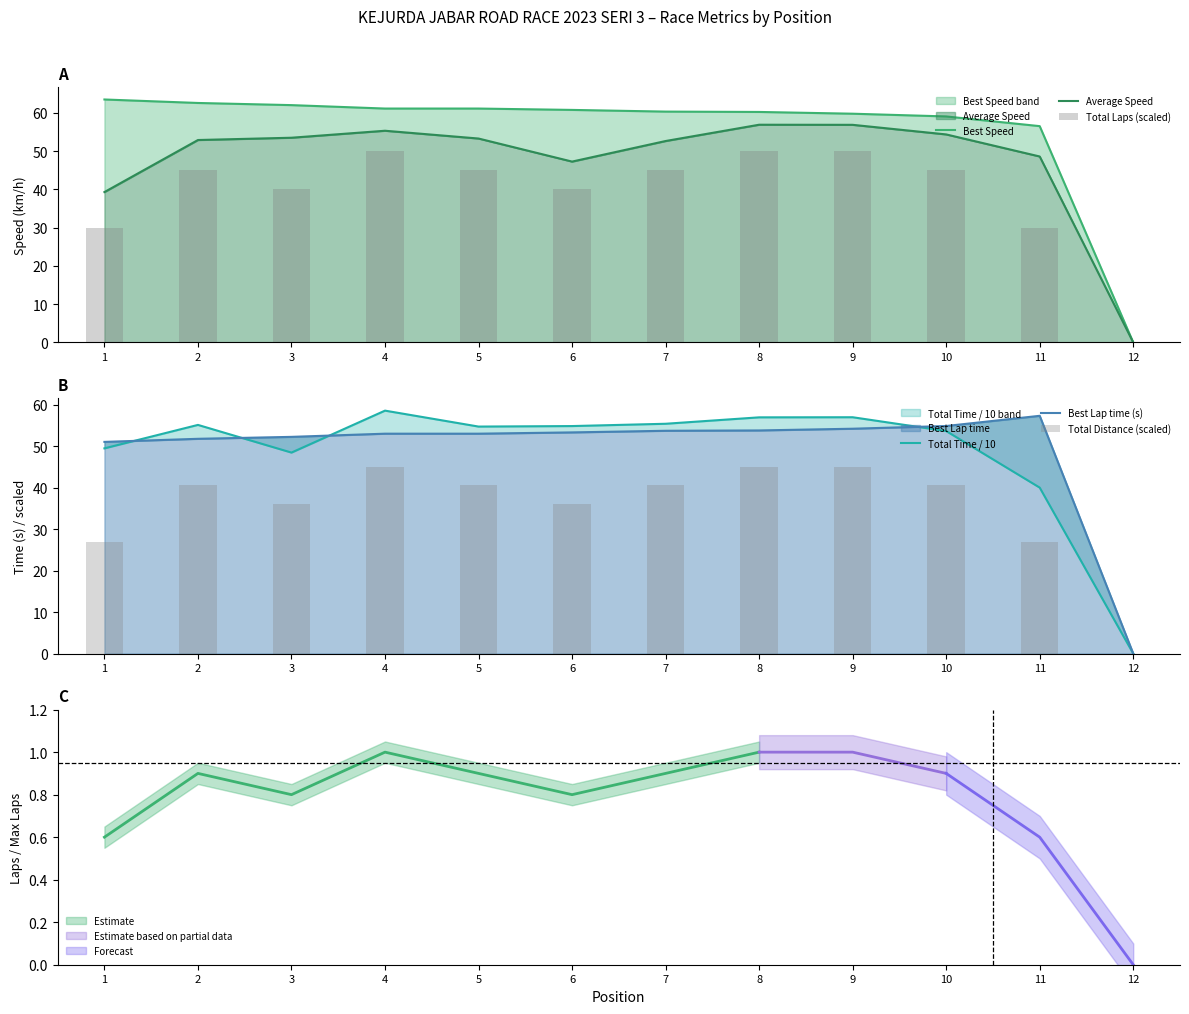

Reading left to right, list all the values displayed in this chart.

Best Speed: 63.5	62.6	62.1	61.2	61.2	60.8	60.4	60.3	59.8	59.1	56.6	0.0
Average Speed: 39.3	52.9	53.5	55.4	53.3	47.3	52.7	56.9	56.9	54.4	48.6	0.0
Total Laps (scaled): 30.0	45.0	40.0	50.0	45.0	40.0	45.0	50.0	50.0	45.0	30.0	0.0
Total Time / 10: 49.4	55.1	48.4	58.5	54.7	54.8	55.4	56.9	56.9	53.6	40.0	0.0
Best Lap time (s): 51.0	51.7	52.2	53.0	53.0	53.3	53.7	53.8	54.2	54.8	57.3	0.0
Total Distance (scaled): 27.0	40.5	36.0	45.0	40.5	36.0	40.5	45.0	45.0	40.5	27.0	0.0